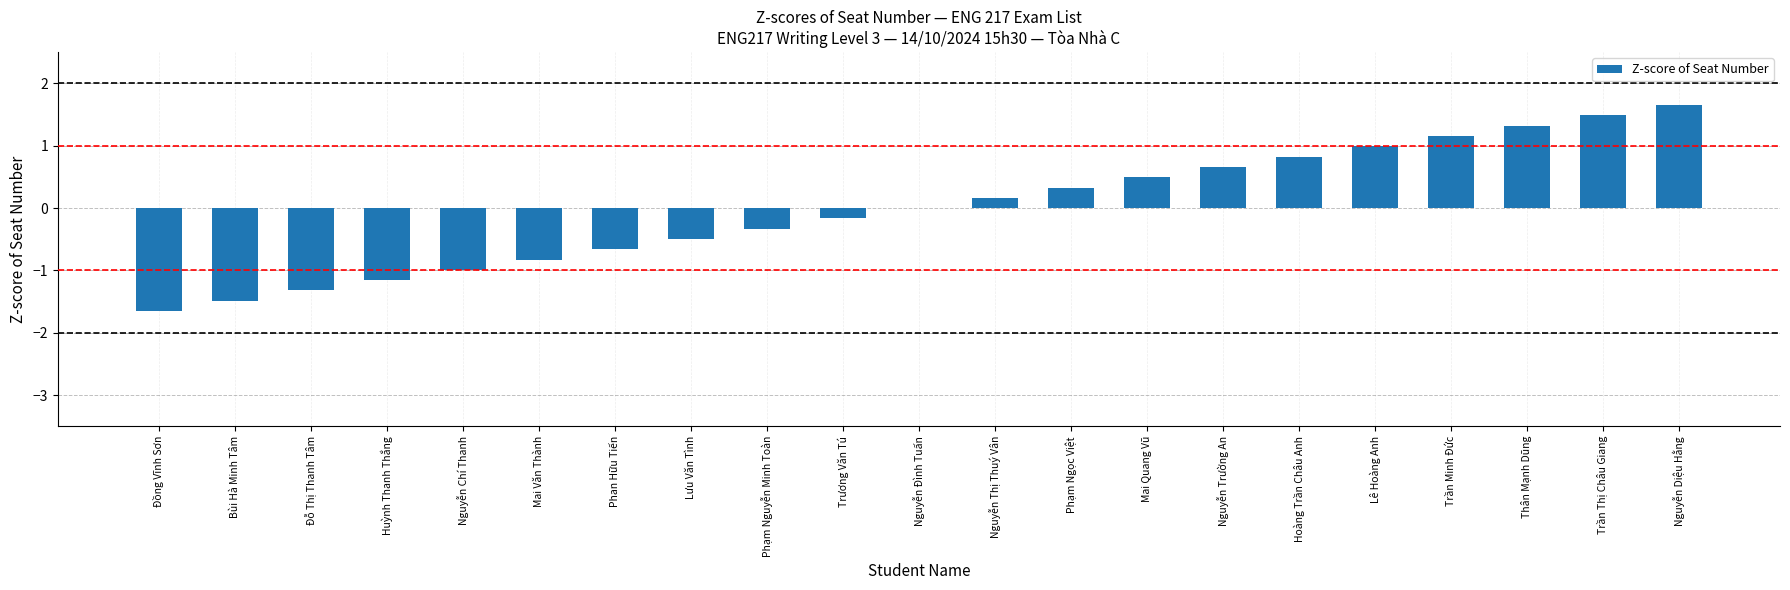

How many distinct data groups are displayed?

1